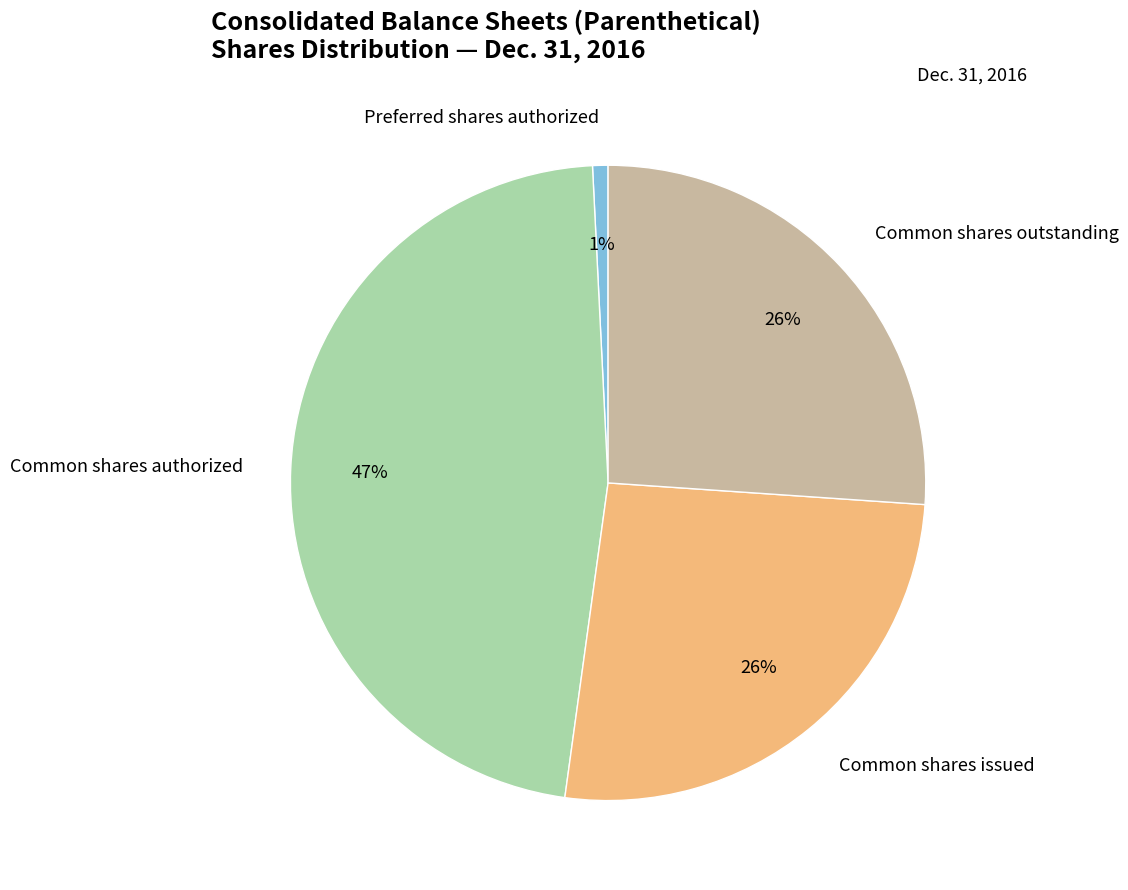

What is the ratio of the value at Common shares issued to the value at Common shares authorized?

0.6